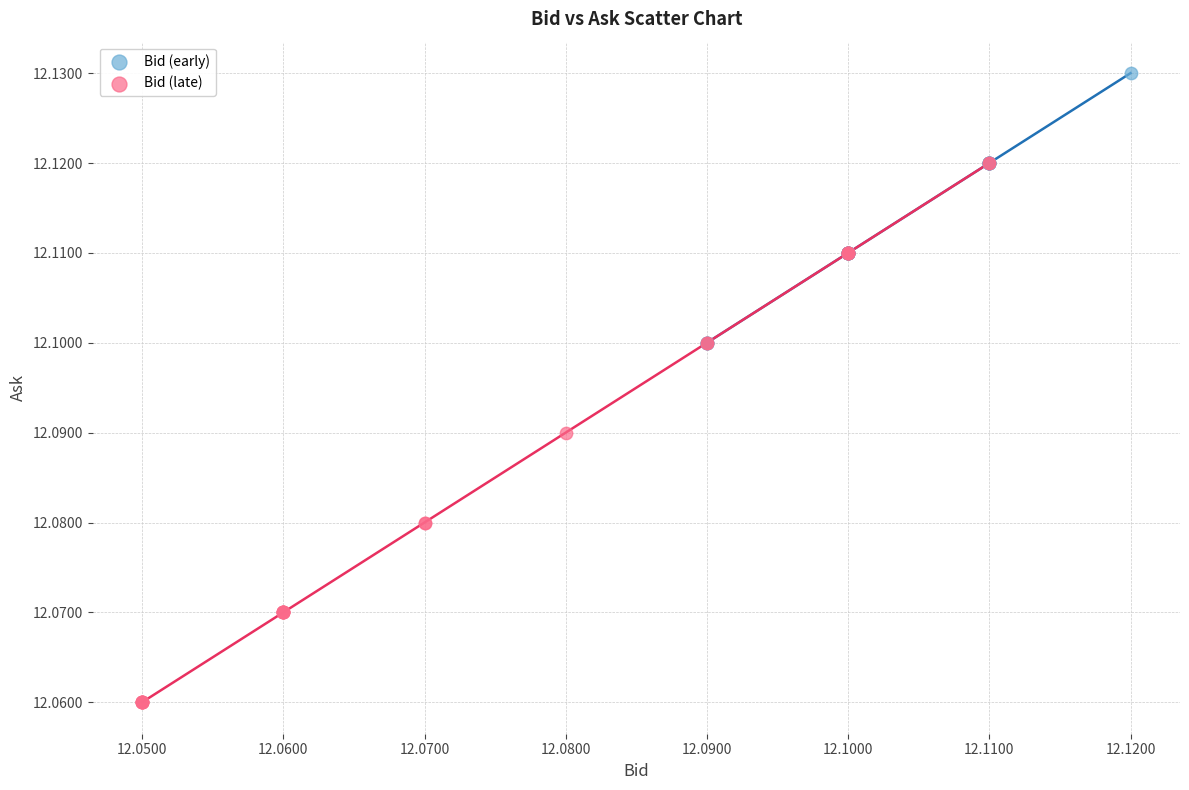

Which series has the largest Y range (max minus min)?

Bid (late)